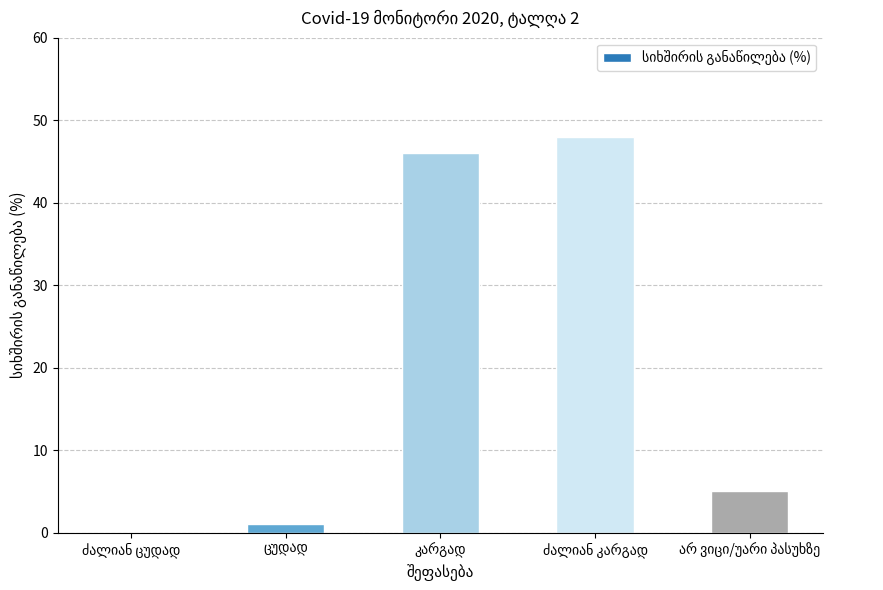

How many values are above zero?

4